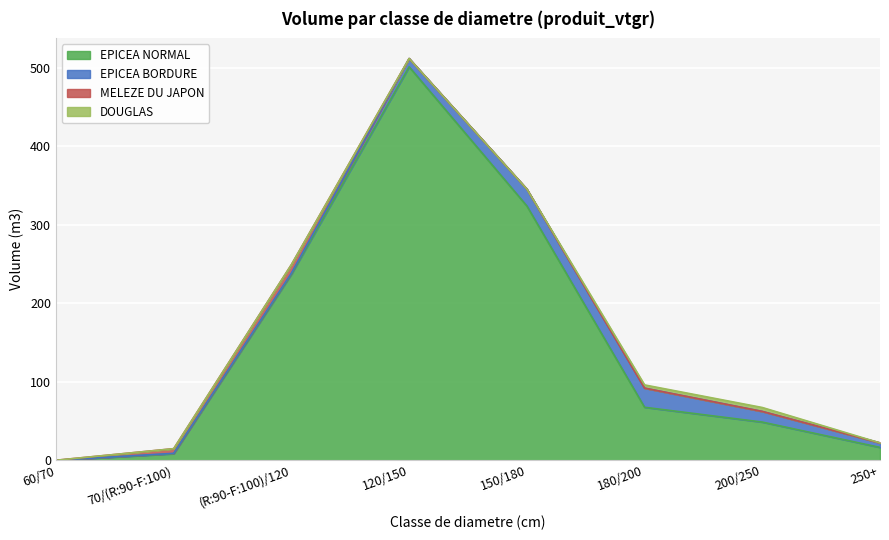

How many lines are shown in the chart?

4